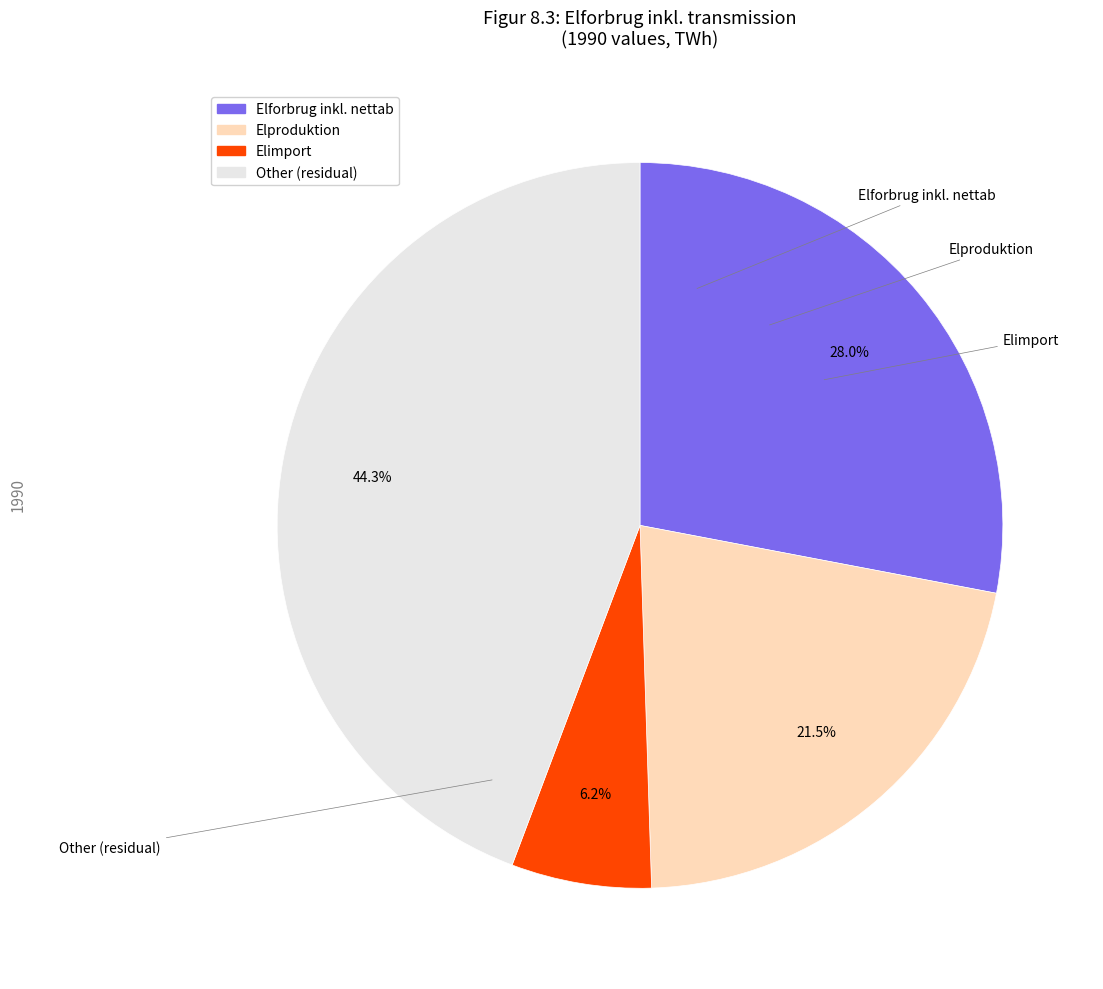

Is there a majority slice in this chart?

No